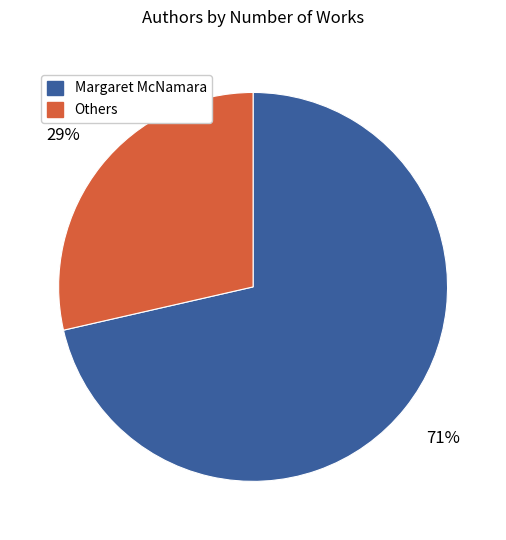

To the nearest percent, what is the average slice percentage?

50%